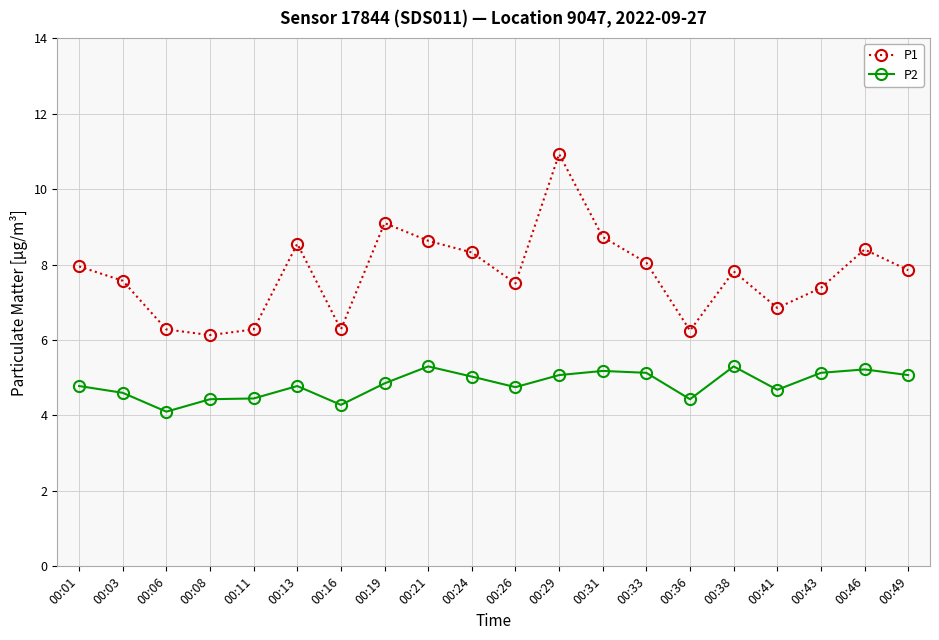

What is the smallest value displayed?

4.1